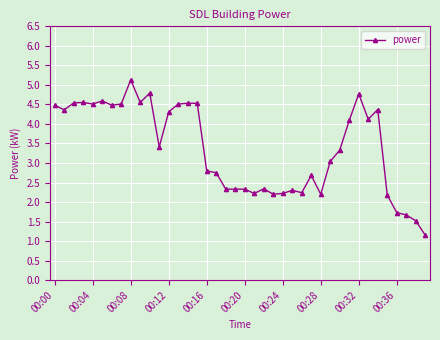

True or false: there are more than 0 points higher than both neighbors.

True